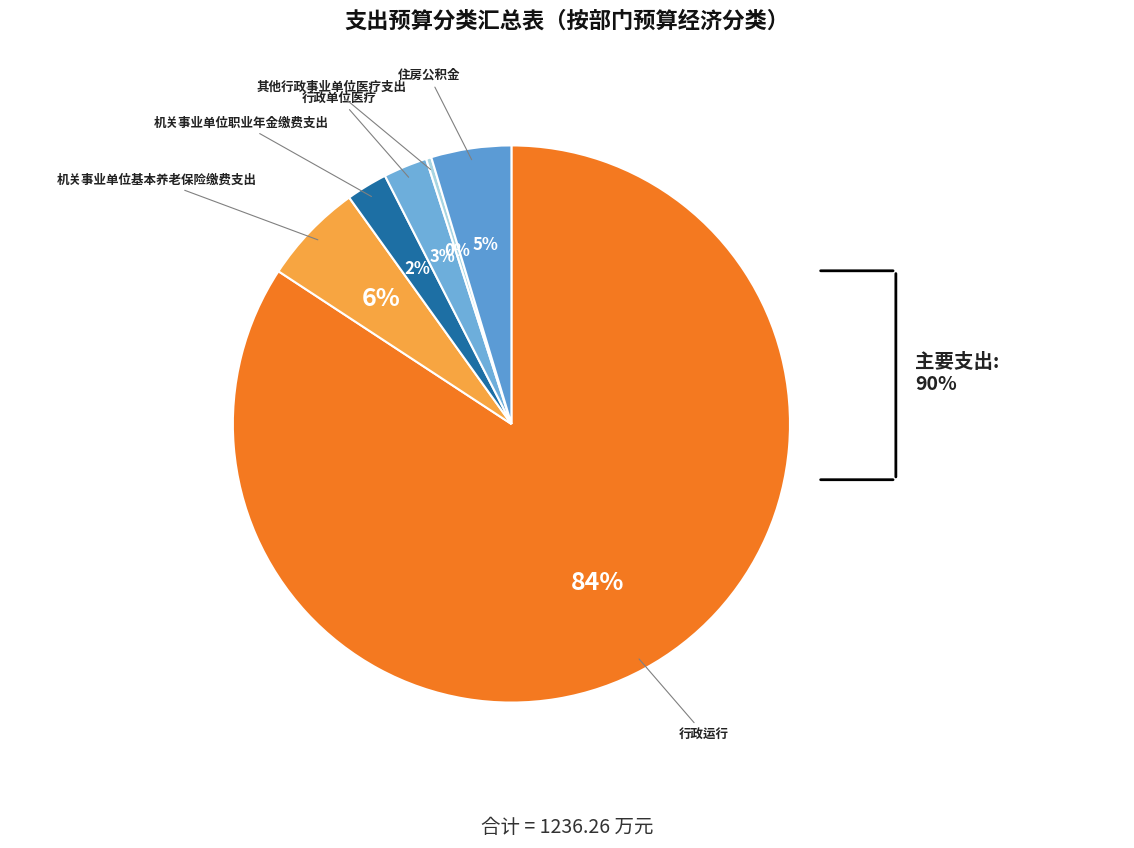

Combined, do 住房公积金 and 机关事业单位职业年金缴费支出 account for over 50%?

No